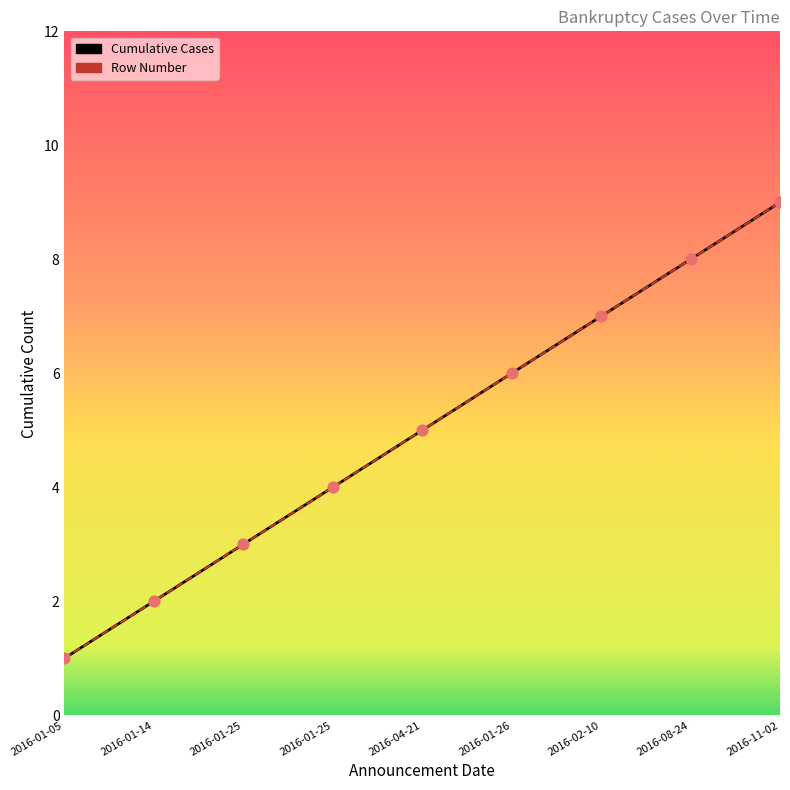

Which series has the widest spread of Y values?

Cumulative Cases